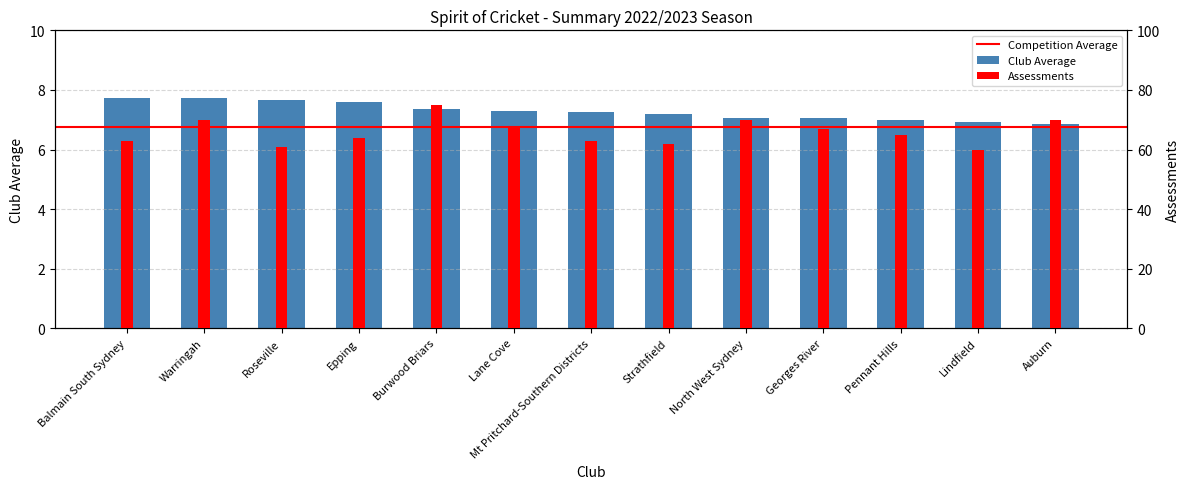

What is the difference between the Club Average values at Warringah and Lindfield?

0.8